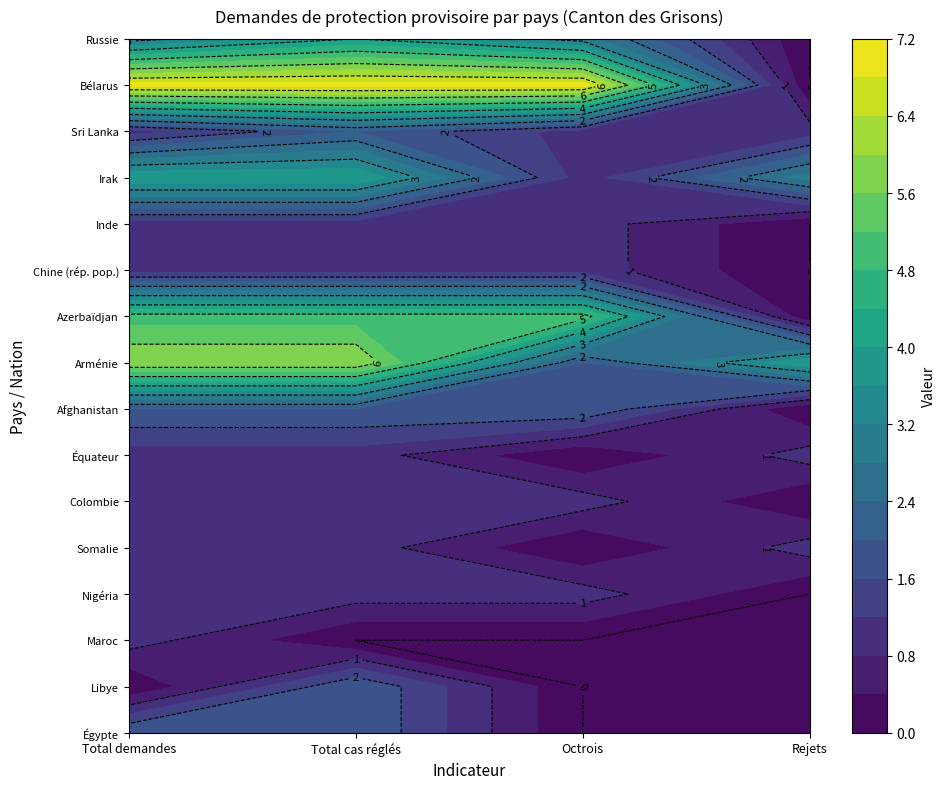

Count the Chine (rép. pop.) values in the range 1 to 2.

3